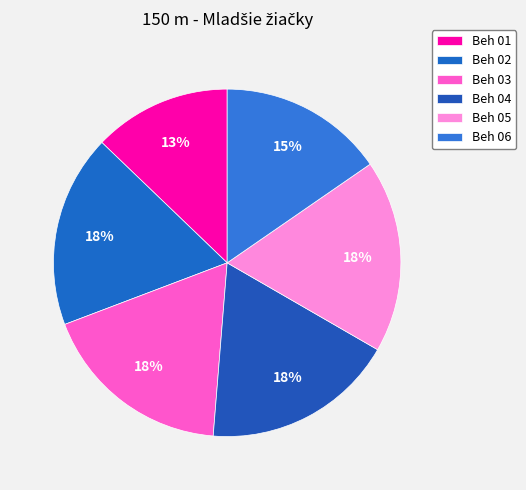

To the nearest percent, what portion does Beh 01 represent?

13%